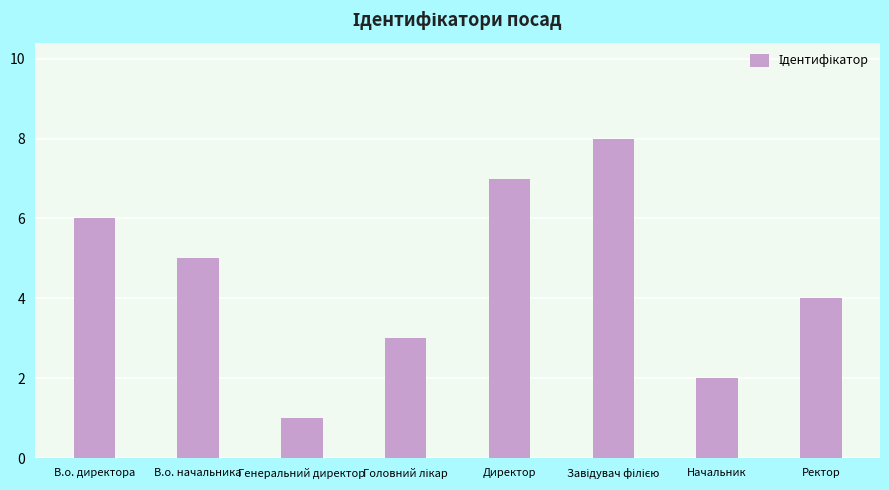

The chart shows a value of 11 at В.о. директора. True or false?

False